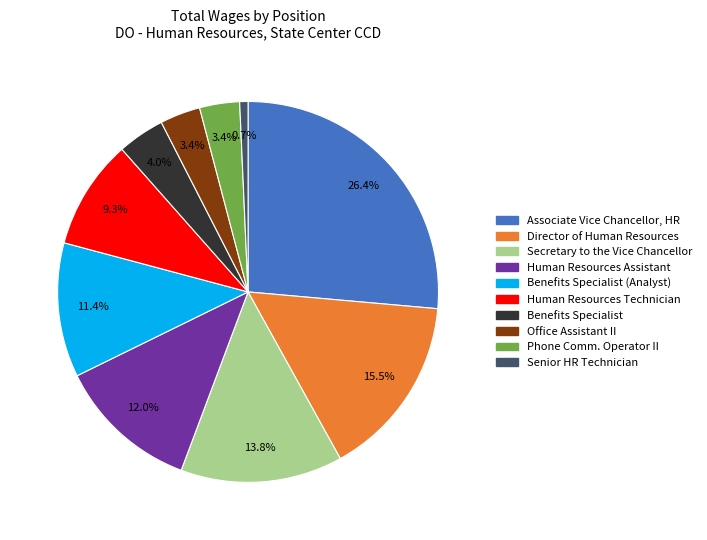

Is there any slice that represents more than half of the pie?

No